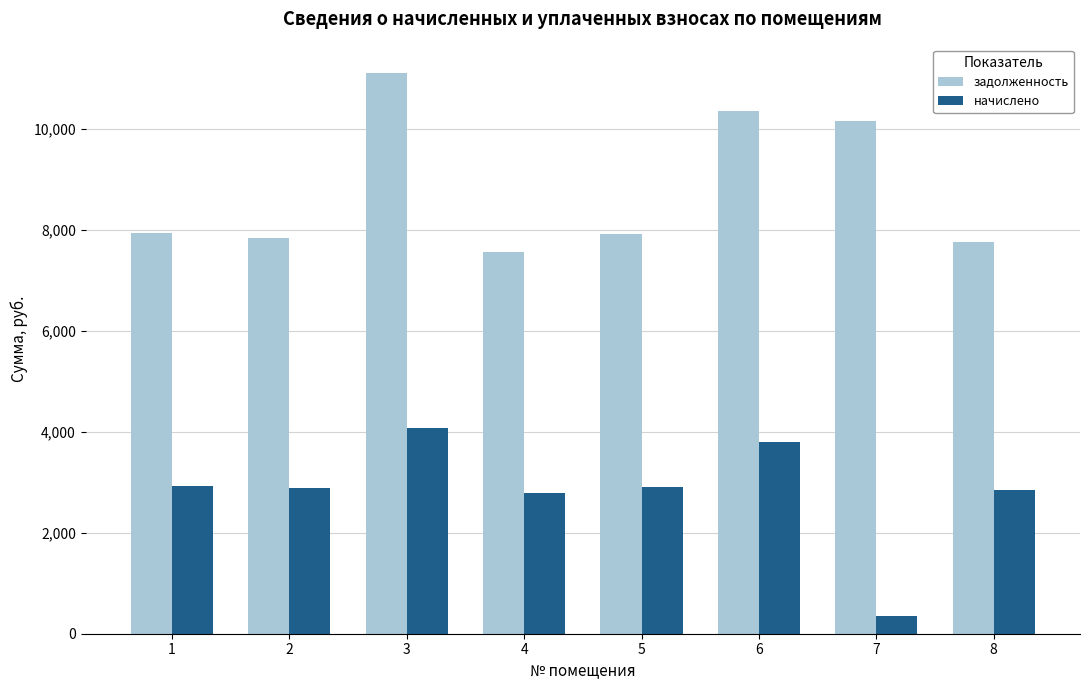

How many bars are there in total?

16